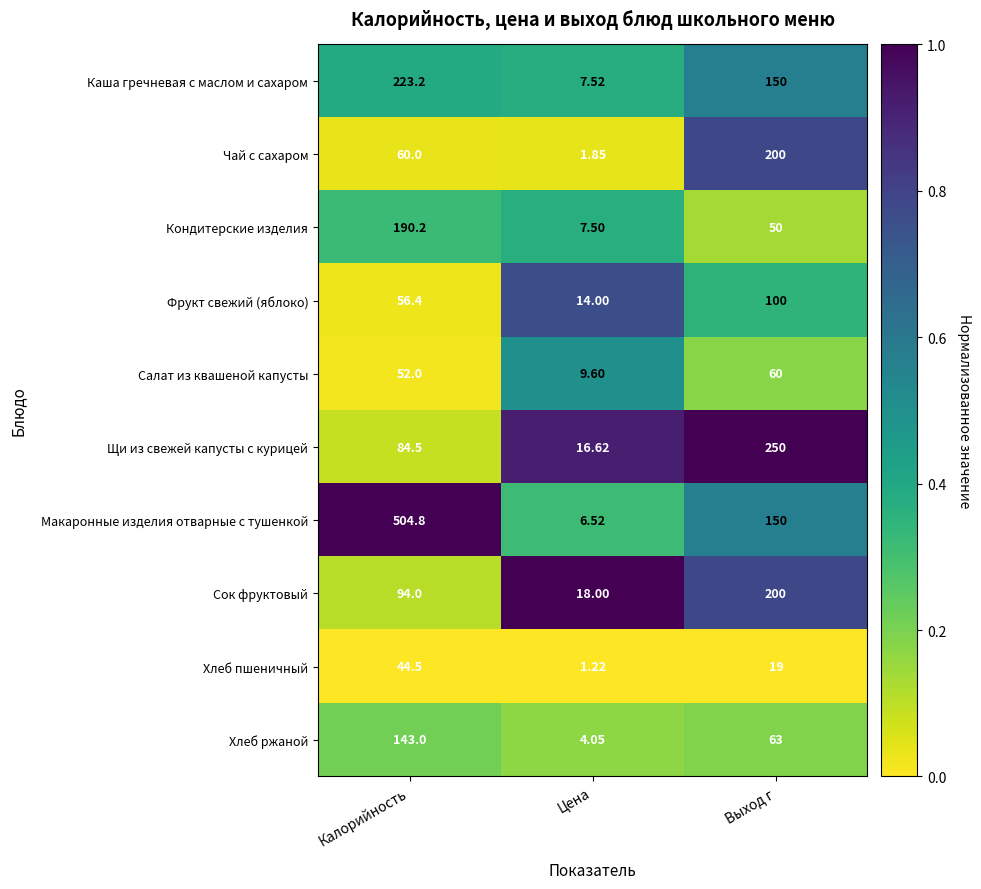

Which series has the largest total across all categories?

Макаронные изделия отварные с тушенкой